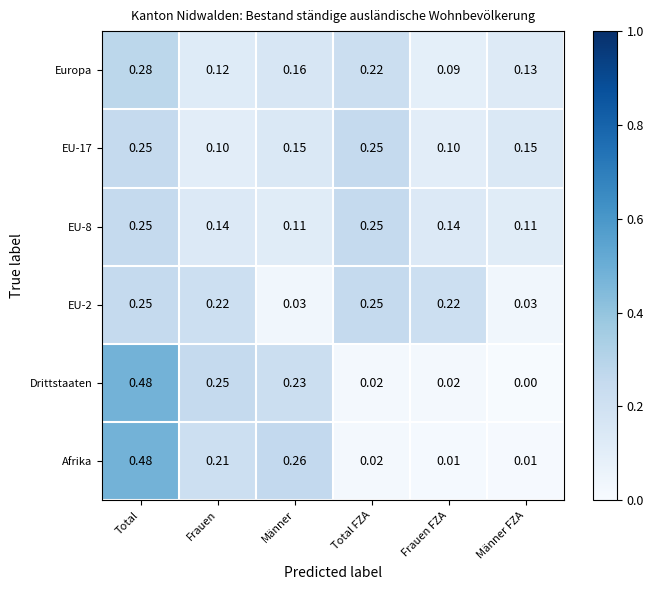

At which category is the sum across all series the highest?

Total